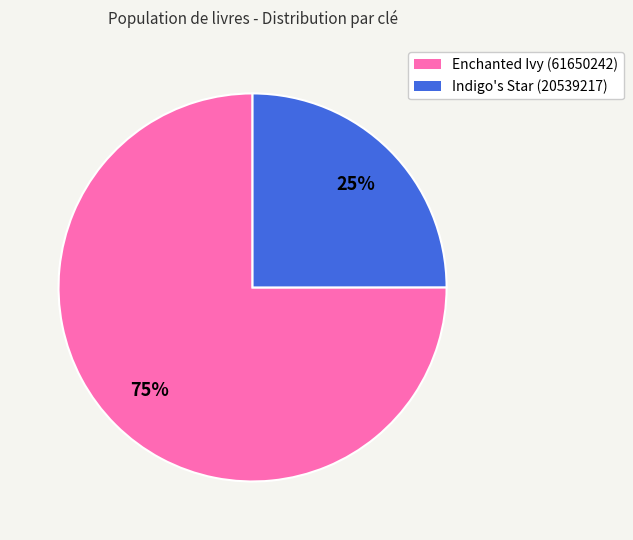

How many slices are in this pie chart?

2